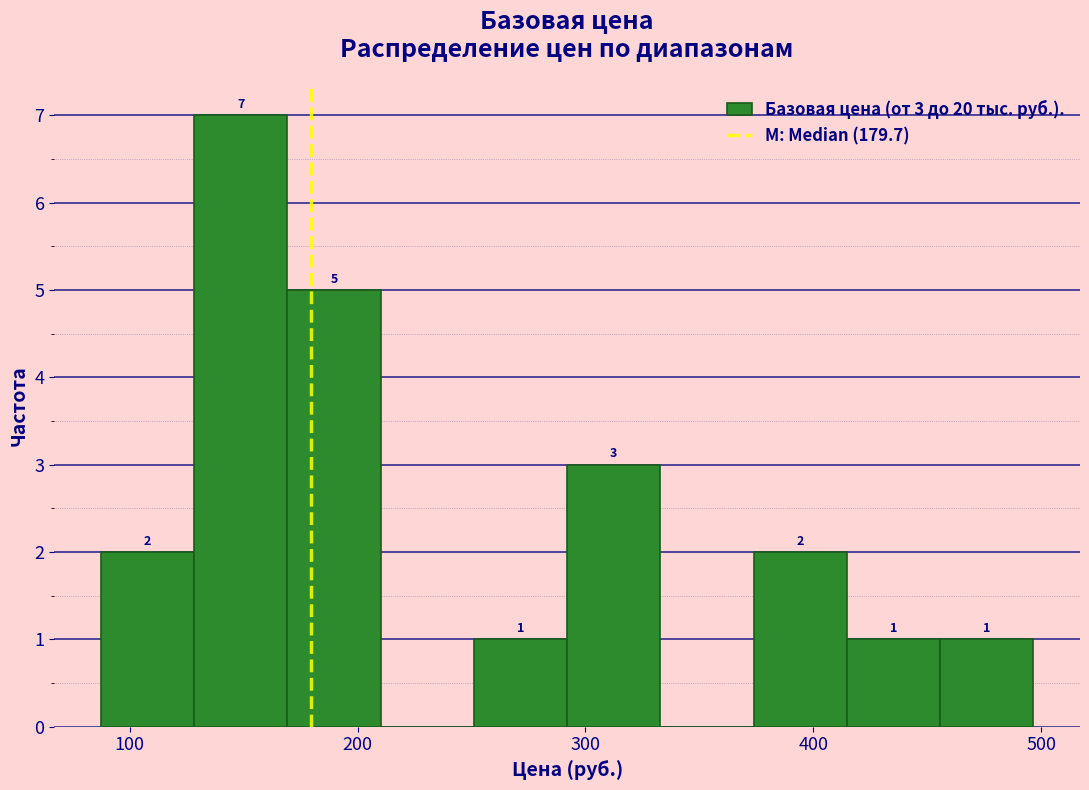

Over which range of the x-axis is the bar tallest?

130 to 170